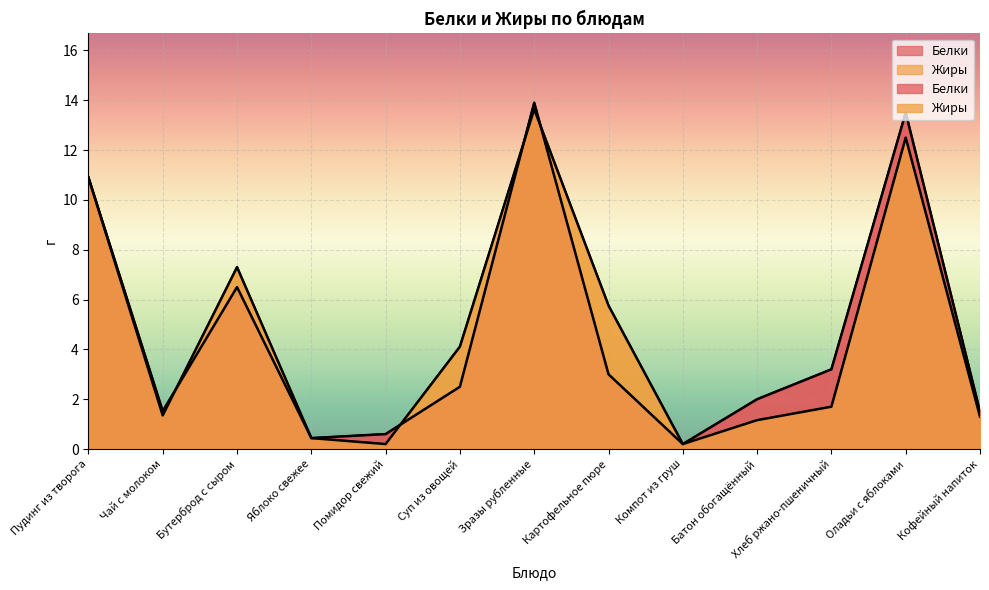

True or false: Жиры and Белки cross at least once.

True